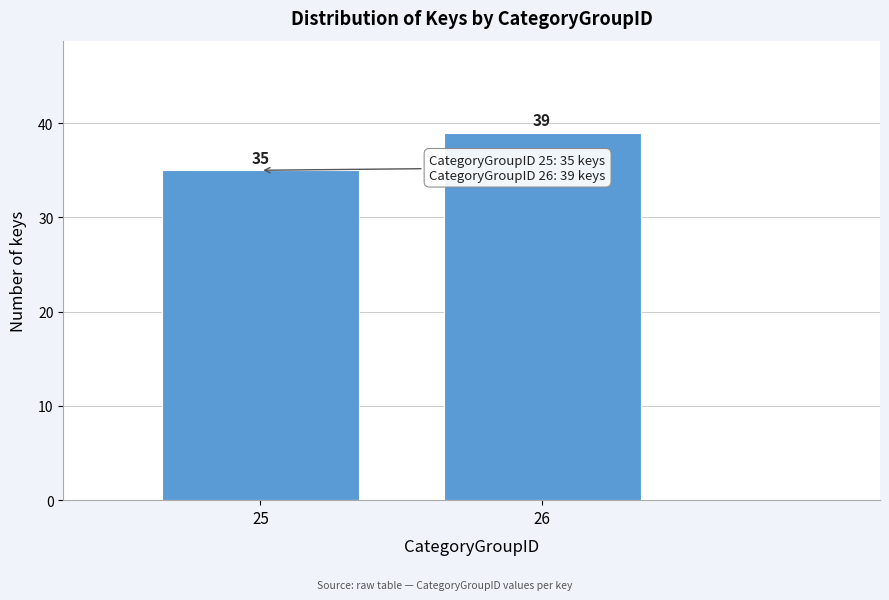

Reading left to right, extract all data points from this chart.

35	39